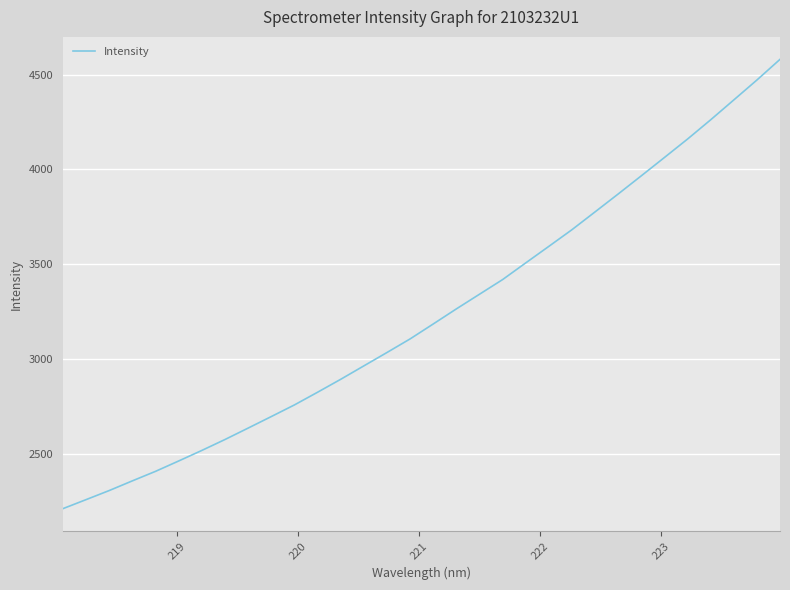

What is the greatest value displayed?

4580.7